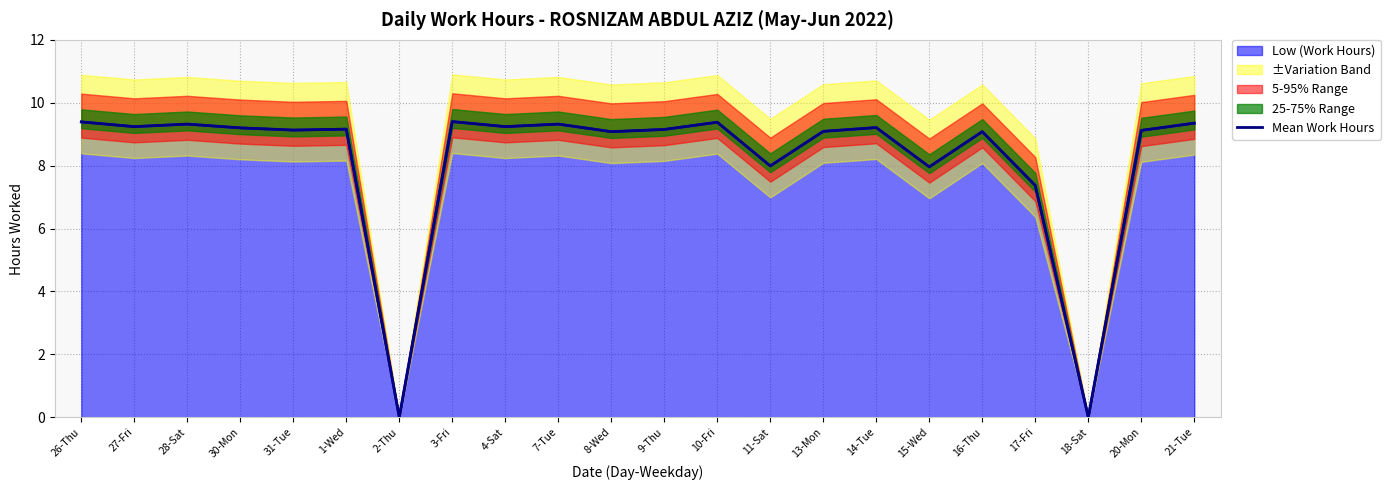

Is it true that the value at 3-Fri is 2.5?

False